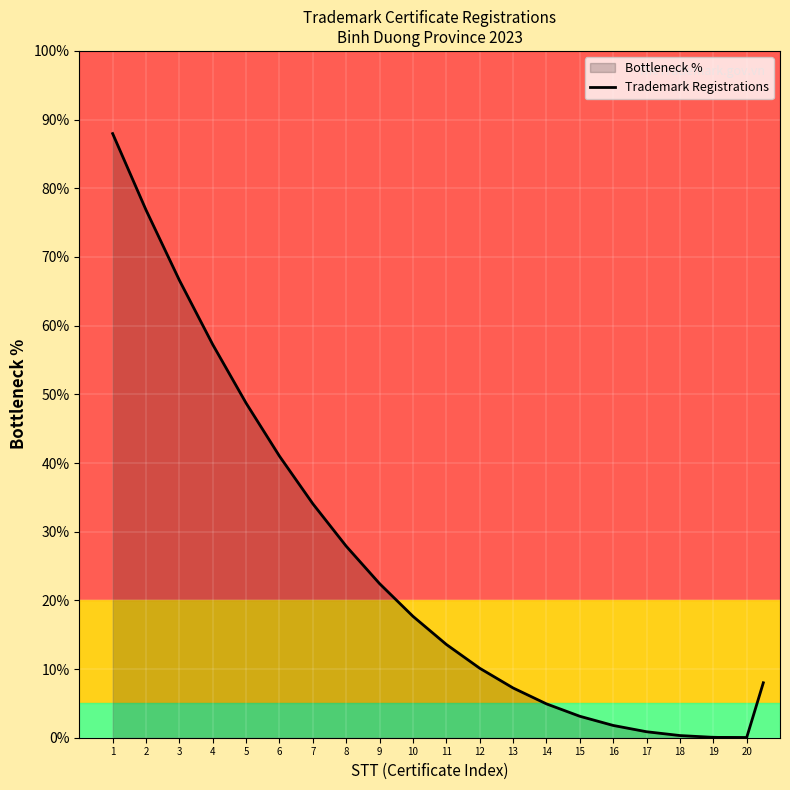

Is it true that the value at 7 is 34.1?

True